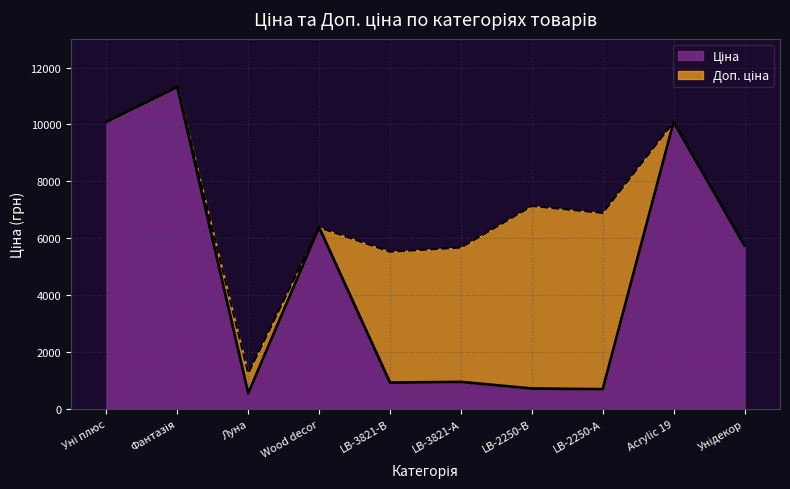

True or false: Ціна has a value of 284.8 at LB-3821-А.

False